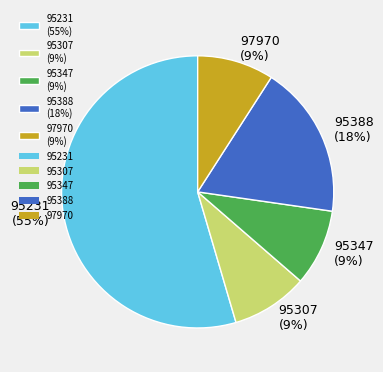

Count the number of slices in the pie.

5